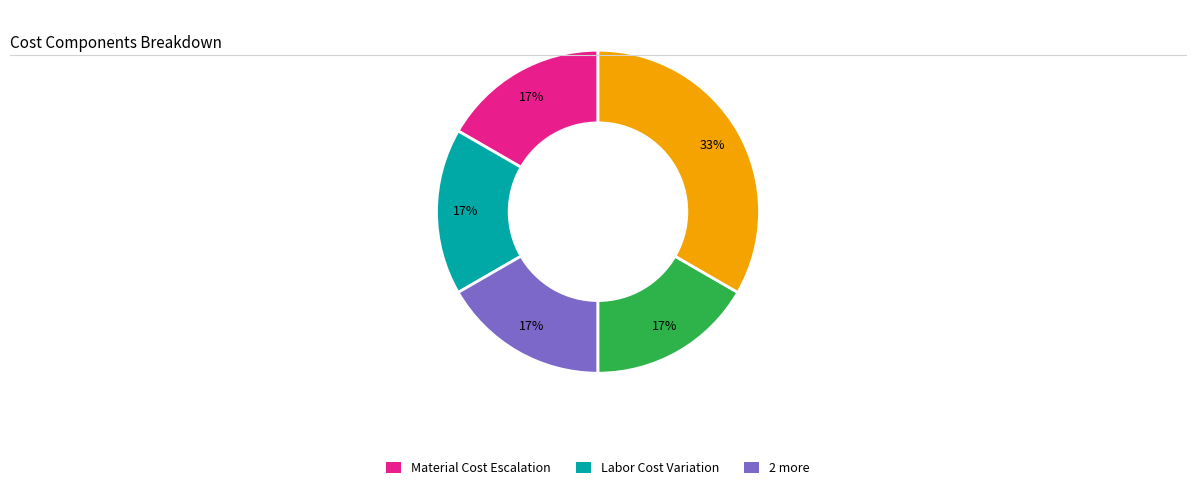

Does any single category account for the majority?

No